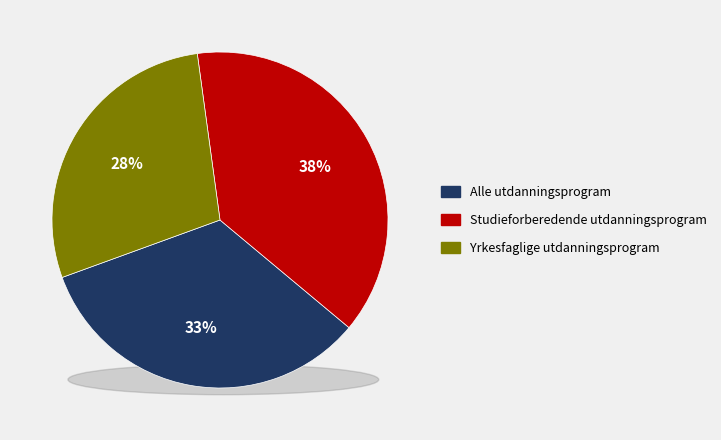

Which has a higher value, Alle utdanningsprogram or Yrkesfaglige utdanningsprogram?

Alle utdanningsprogram